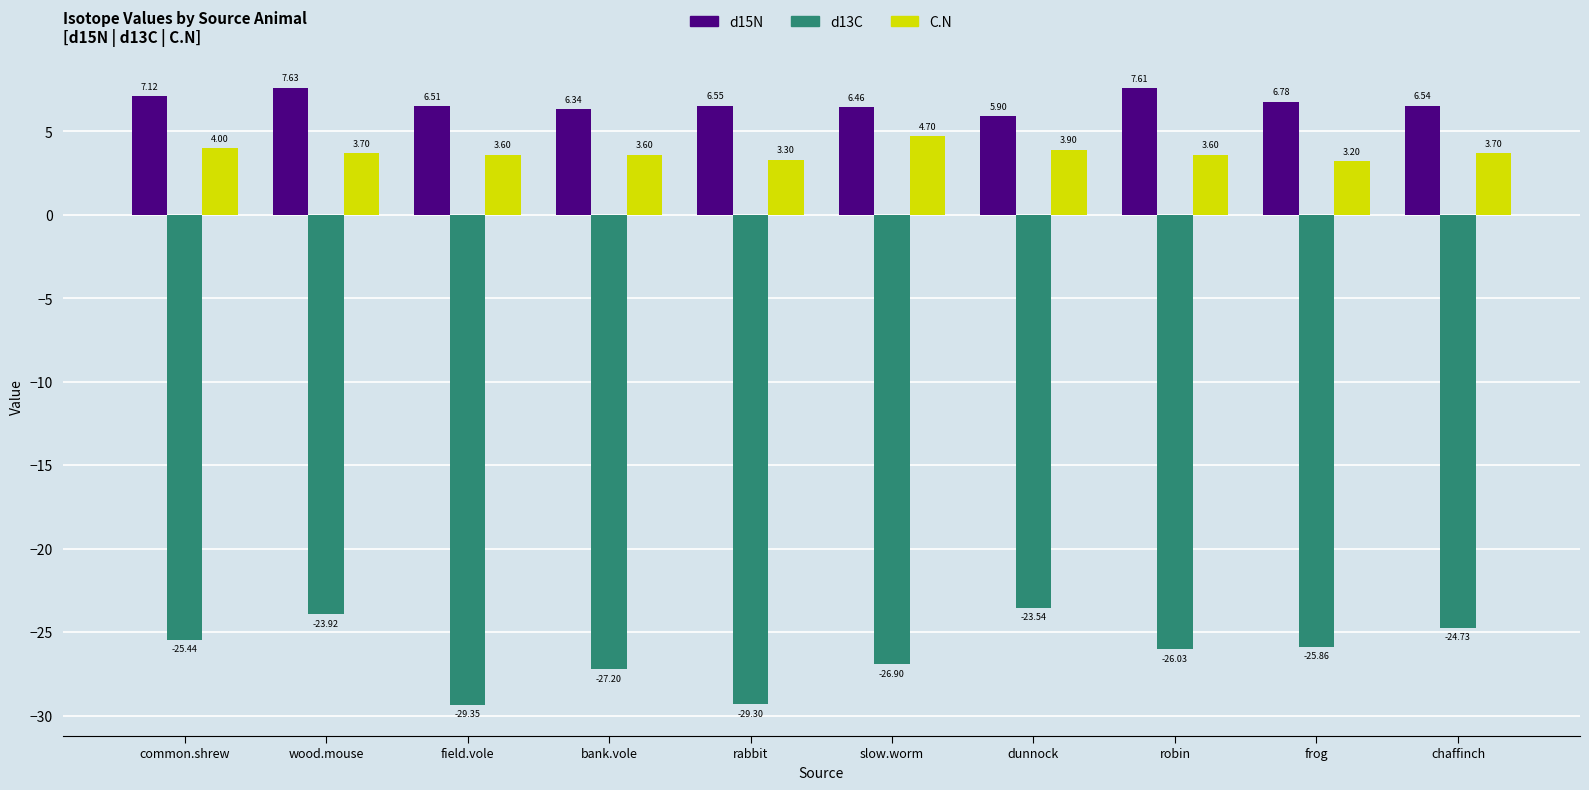

What is the label of the 3rd bar from the right?

robin